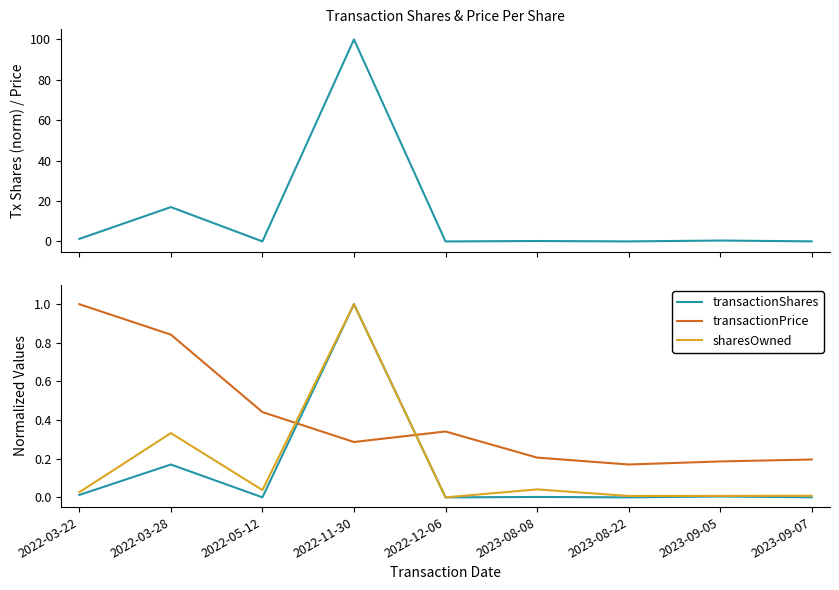

What is the sum of the transactionPrice values at 2022-05-12 and 2023-08-08?

0.6